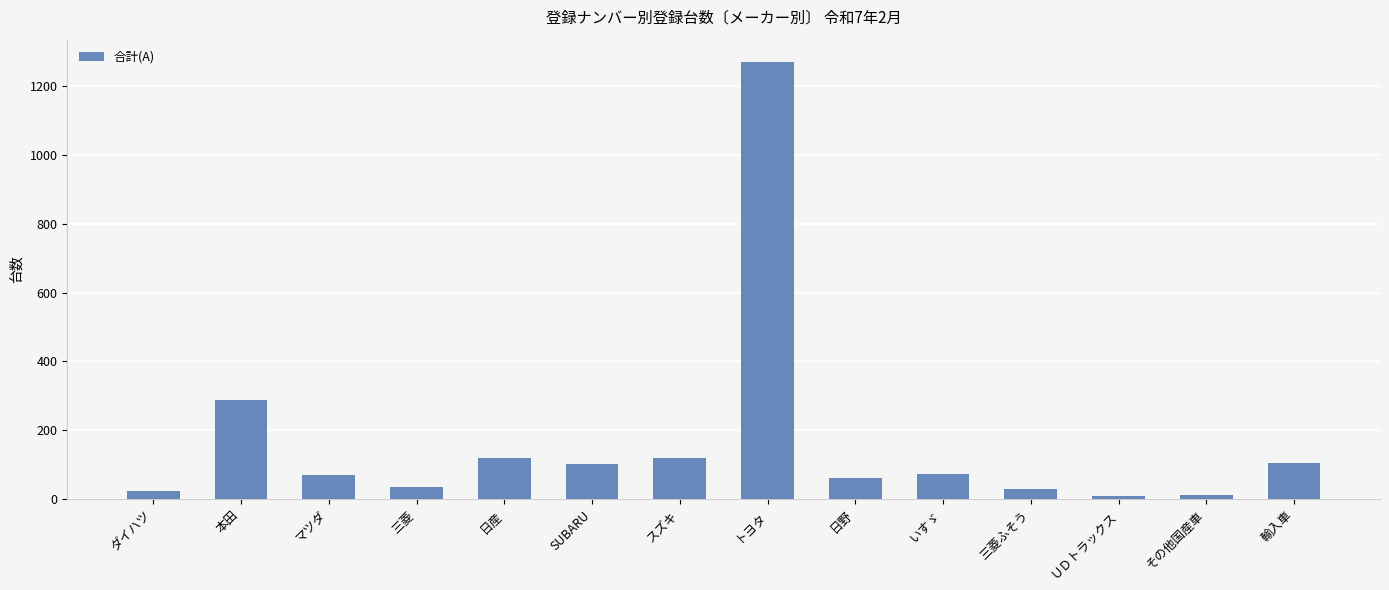

What is the sum of all values?

2320